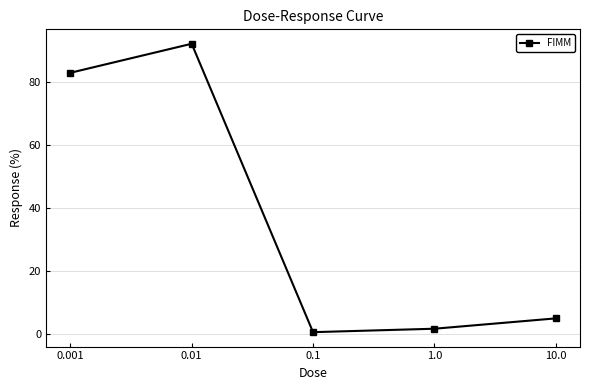

What is the label of the 2nd point from the right?

1.0